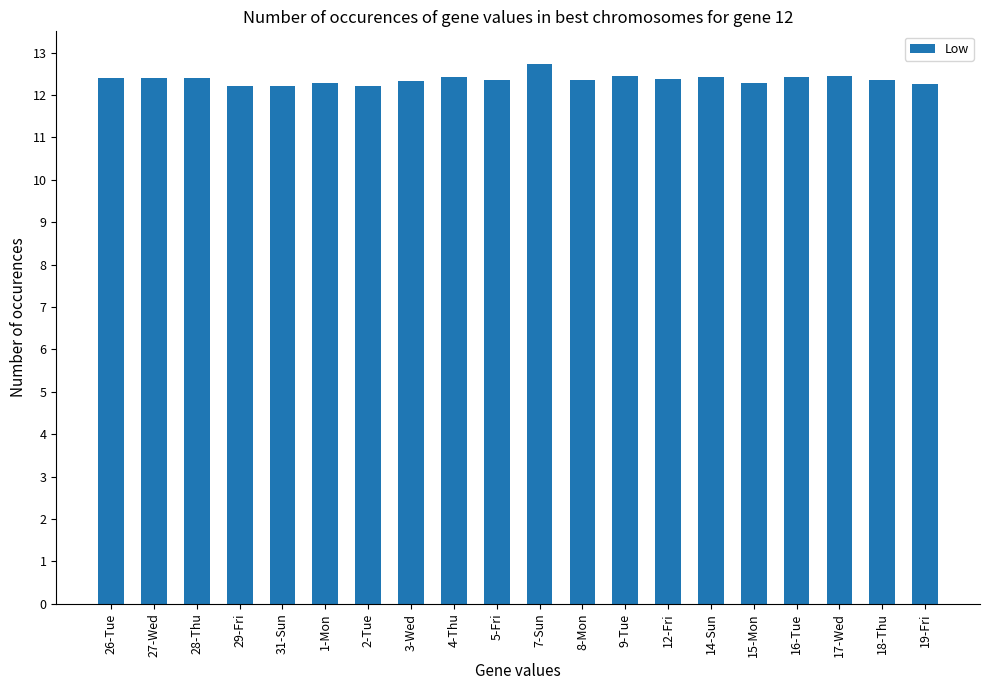

What is the value of the 17th bar from the left?

12.4